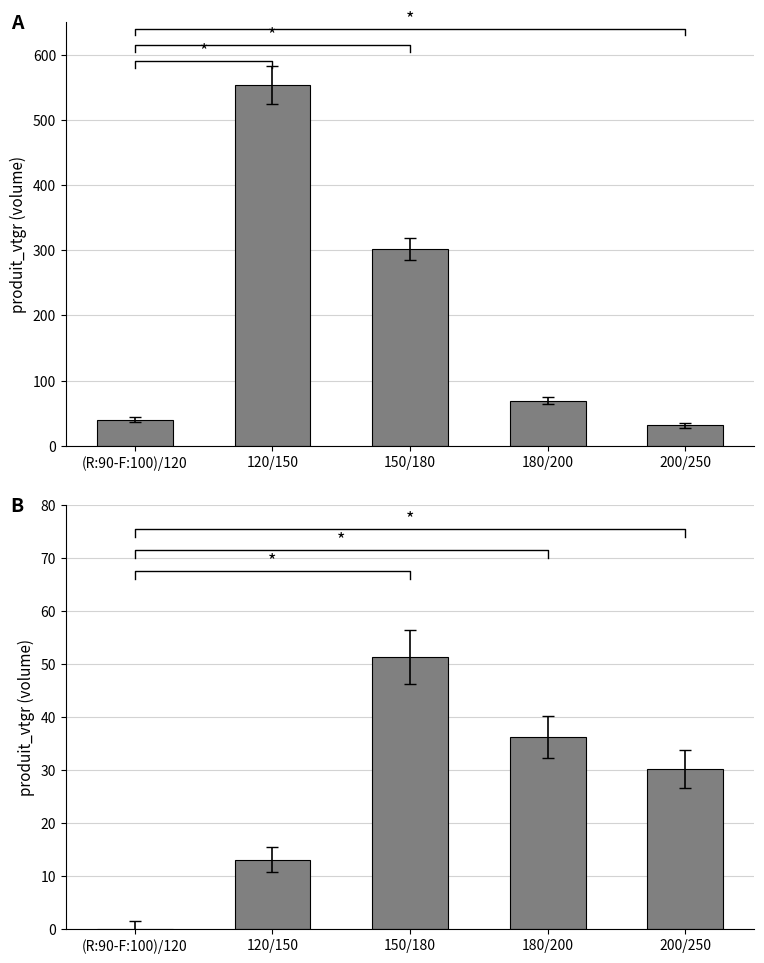

How many groups of bars are there?

5